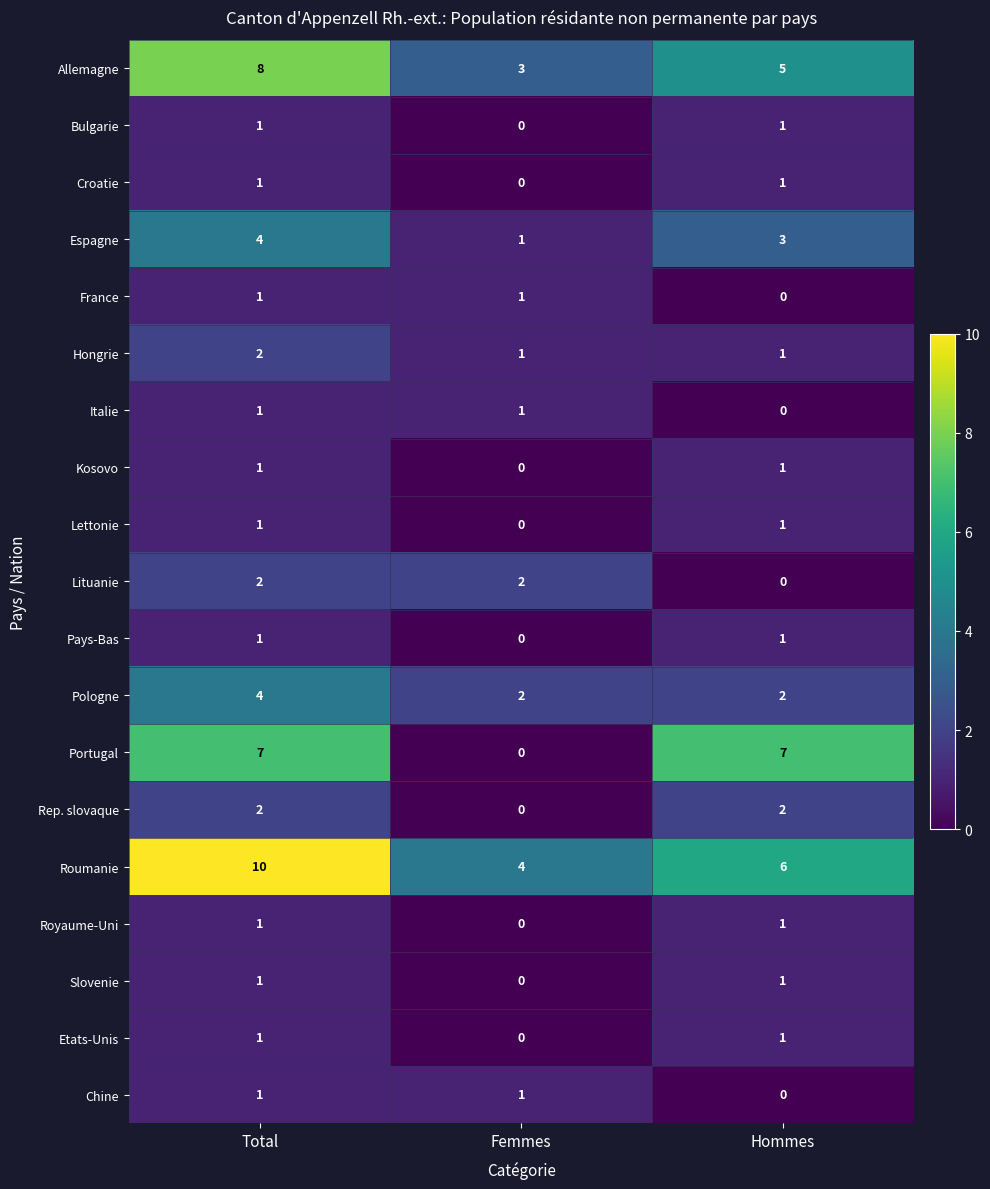

What is the sum of all Lituanie values?

4